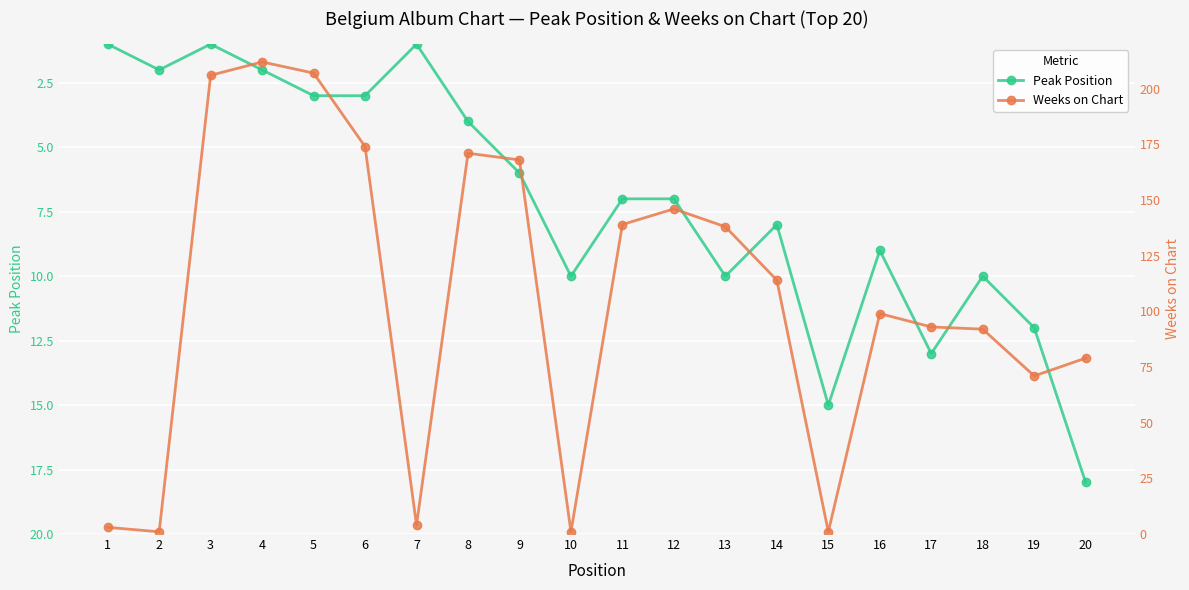

At which category is the sum across all series the highest?

4